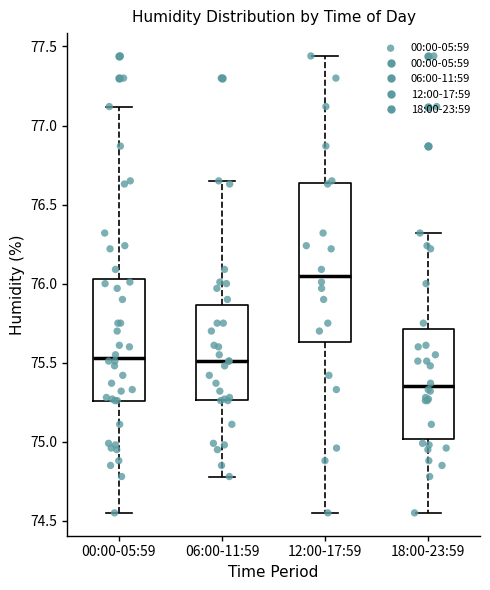

Reading left to right, transcribe this box plot: for each box, give where its median line is, the range the box spans, and where its two whiskers end, as read against the y-axis. The values are not printed on the chart, so give them approximately, as read against the axis.

00:00-05:59: median 75.55, box 75.25 to 76.05, whiskers 74.55 to 77.10
06:00-11:59: median 75.50, box 75.25 to 75.85, whiskers 74.80 to 76.65
12:00-17:59: median 76.05, box 75.65 to 76.65, whiskers 74.55 to 77.45
18:00-23:59: median 75.35, box 75.00 to 75.70, whiskers 74.55 to 76.30